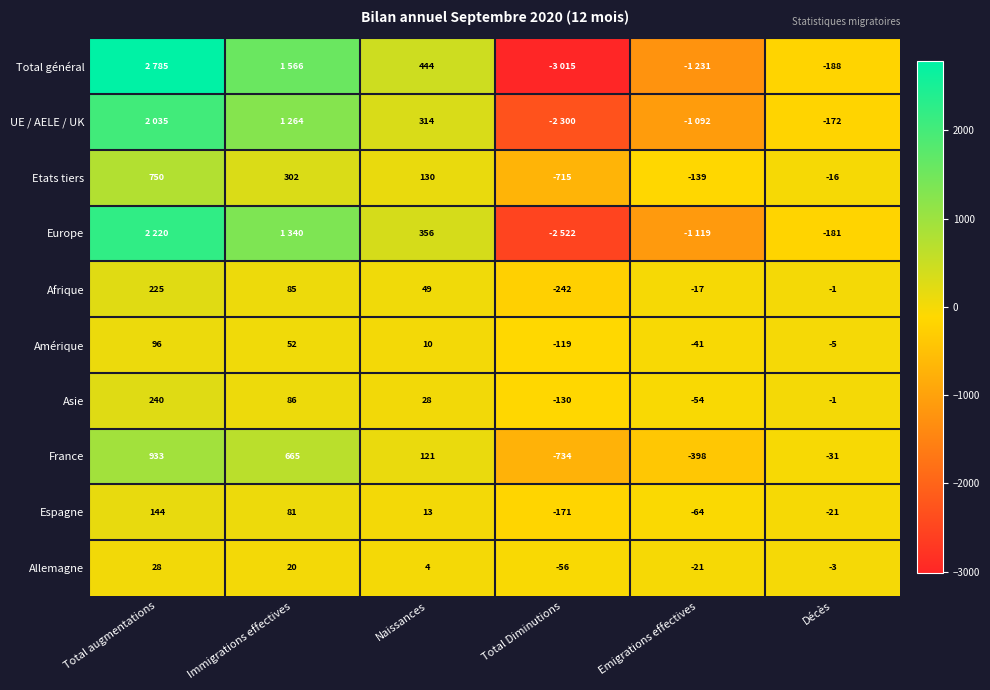

Is it true that Europe equals -309 at Décès?

False